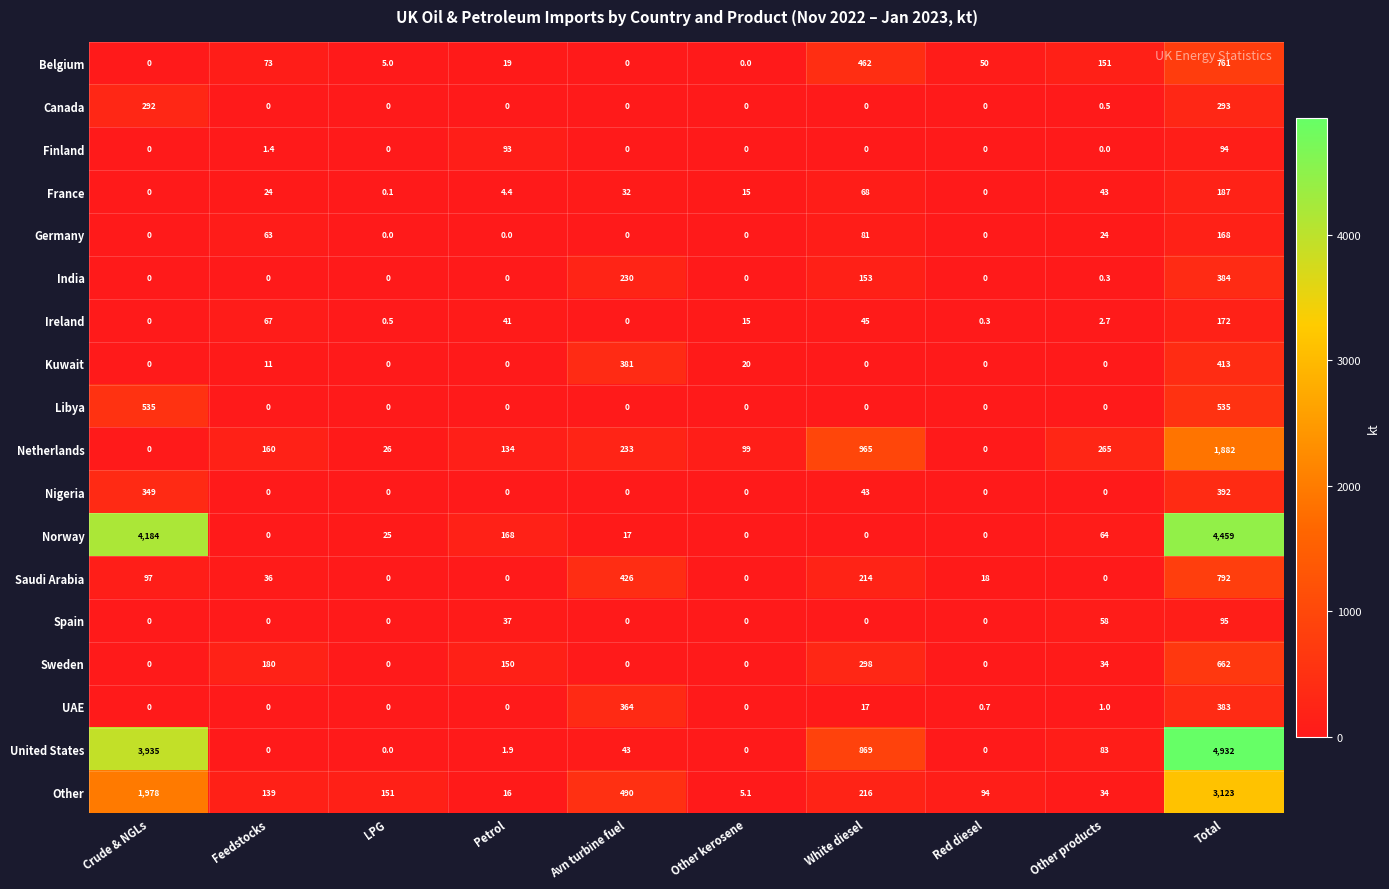

What is the difference between the highest and lowest values at LPG?

151.0